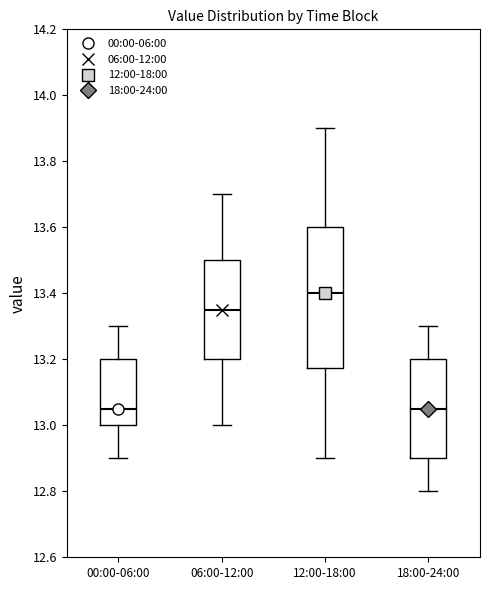

Reading left to right, transcribe this box plot: for each box, give where its median line is, the range the box spans, and where its two whiskers end, as read against the y-axis. The values are not printed on the chart, so give them approximately, as read against the axis.

00:00-06:00: median 13.06, box 13.00 to 13.20, whiskers 12.90 to 13.30
06:00-12:00: median 13.36, box 13.20 to 13.50, whiskers 13.00 to 13.70
12:00-18:00: median 13.40, box 13.18 to 13.60, whiskers 12.90 to 13.90
18:00-24:00: median 13.06, box 12.90 to 13.20, whiskers 12.80 to 13.30